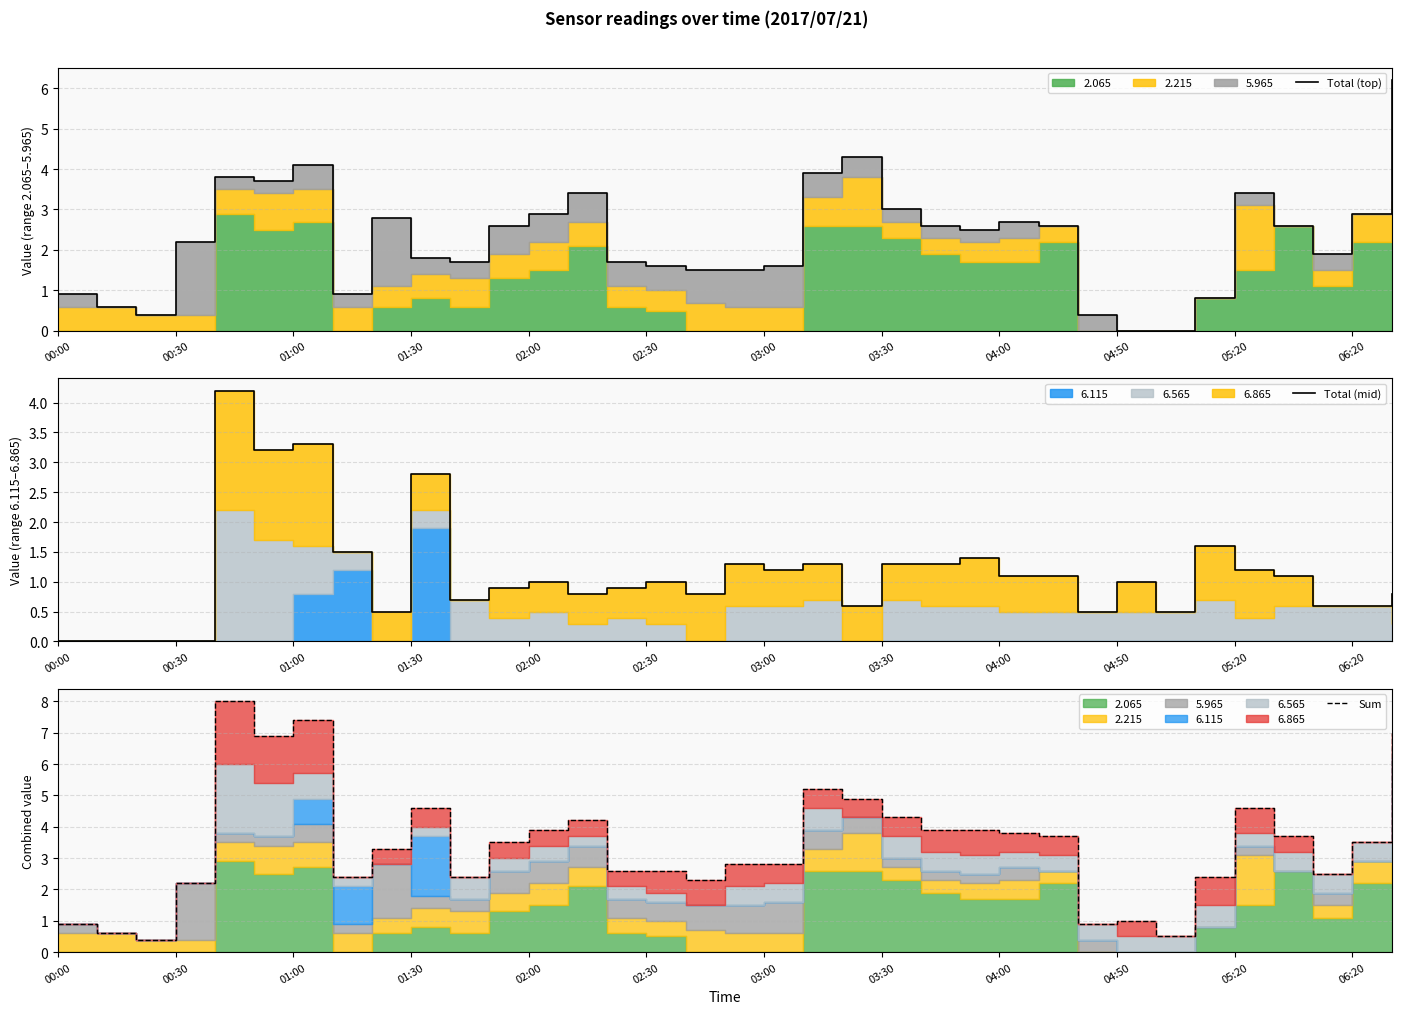

What is the difference between the maximum and minimum values in the Total (top) series?

6.2